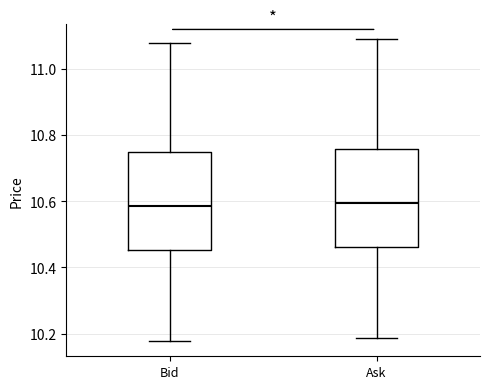

Reading left to right, transcribe this box plot: for each box, give where its median line is, the range the box spans, and where its two whiskers end, as read against the y-axis. The values are not printed on the chart, so give them approximately, as read against the axis.

Bid: median 10.58, box 10.46 to 10.74, whiskers 10.18 to 11.08
Ask: median 10.60, box 10.46 to 10.76, whiskers 10.18 to 11.08